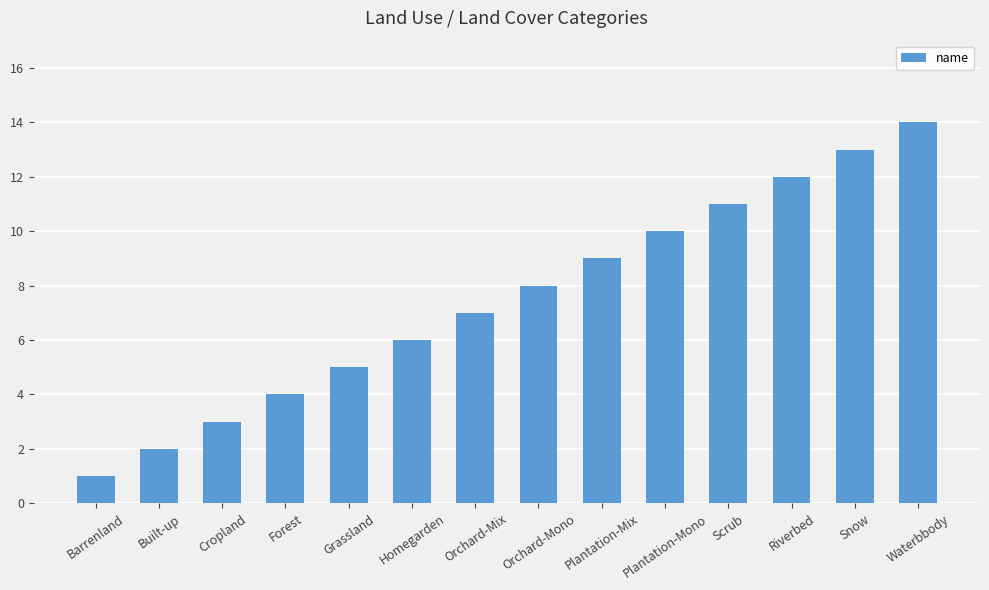

What position from the right is Riverbed?

3